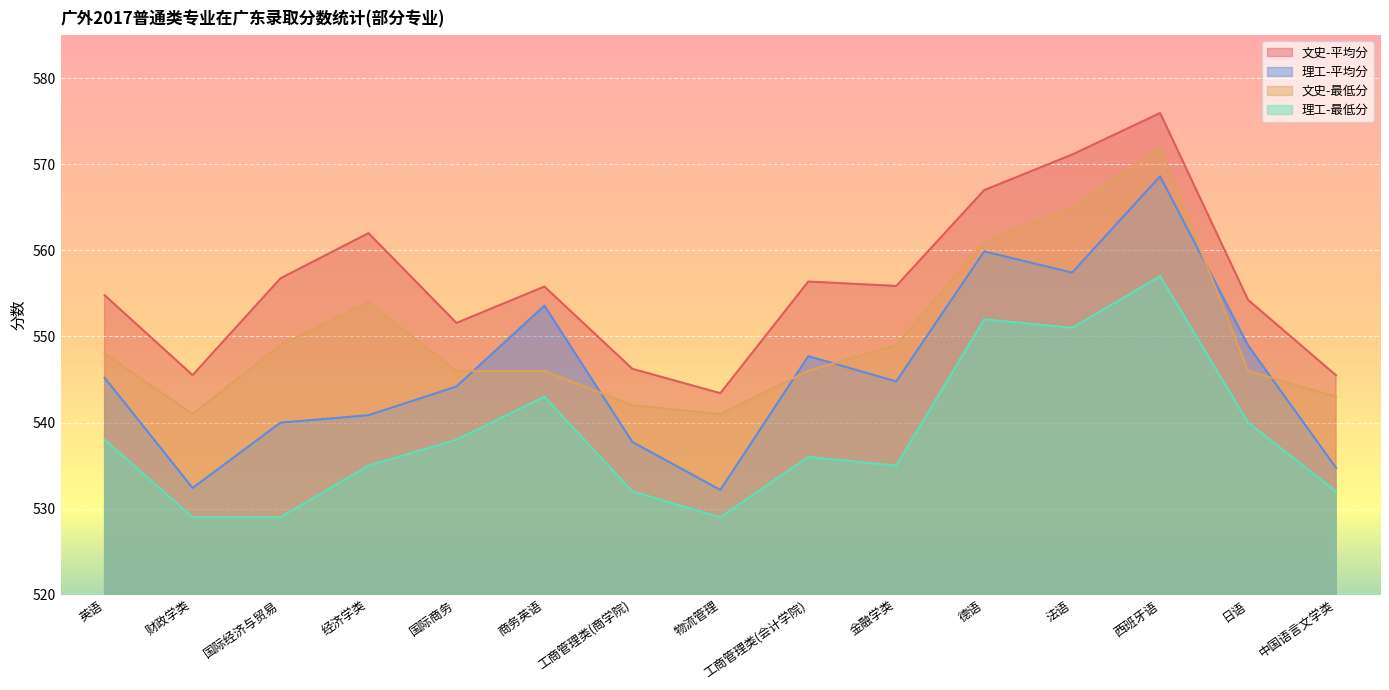

Which has a higher value, 德语 or 财政学类?

德语